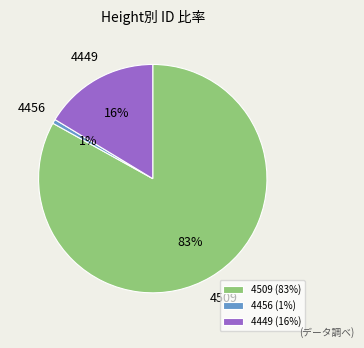

True or false: 4509 accounts for 77% of the total.

False